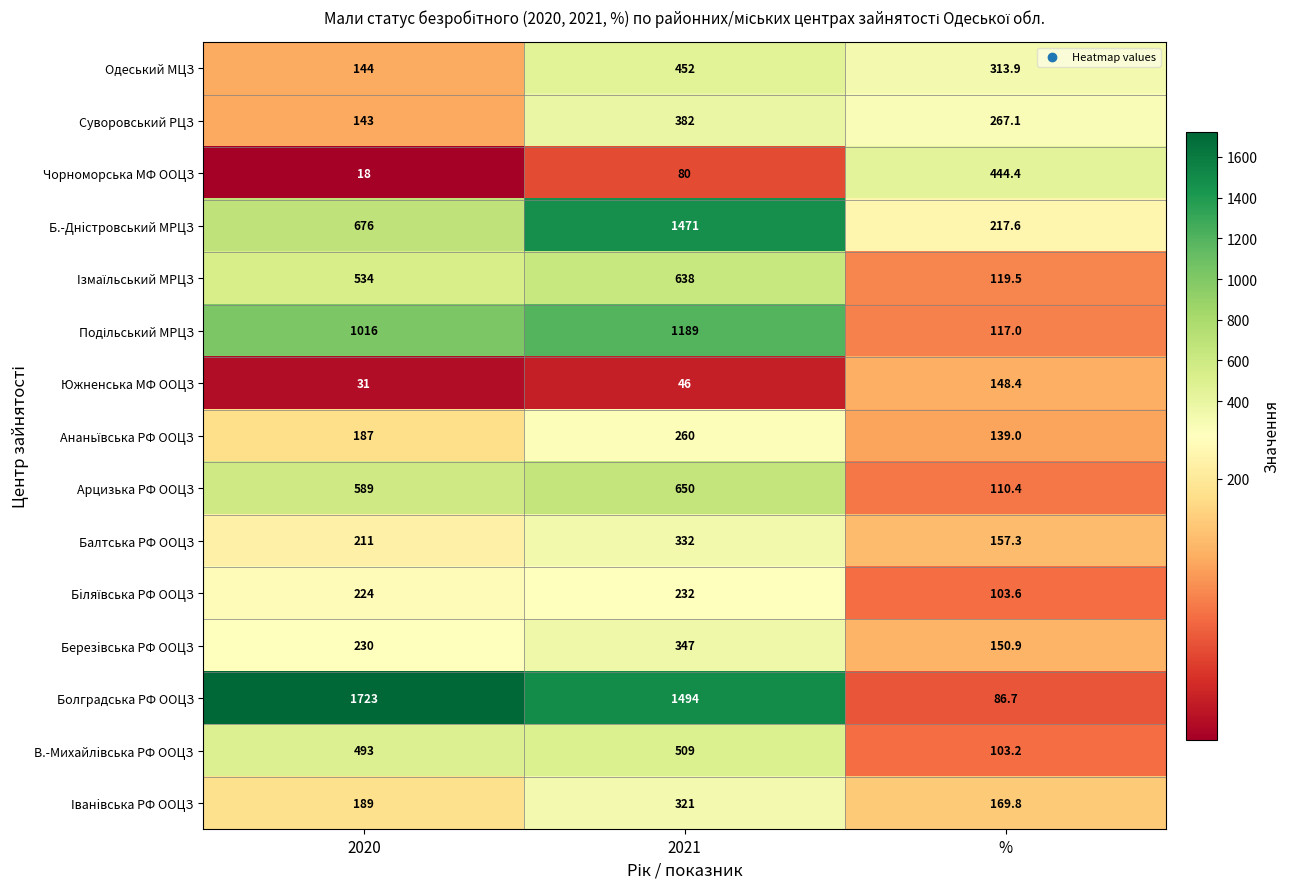

Is the value of Балтська РФ ООЦЗ at 2020 greater than the value of В.-Михайлiвська РФ ООЦЗ at 2020?

No